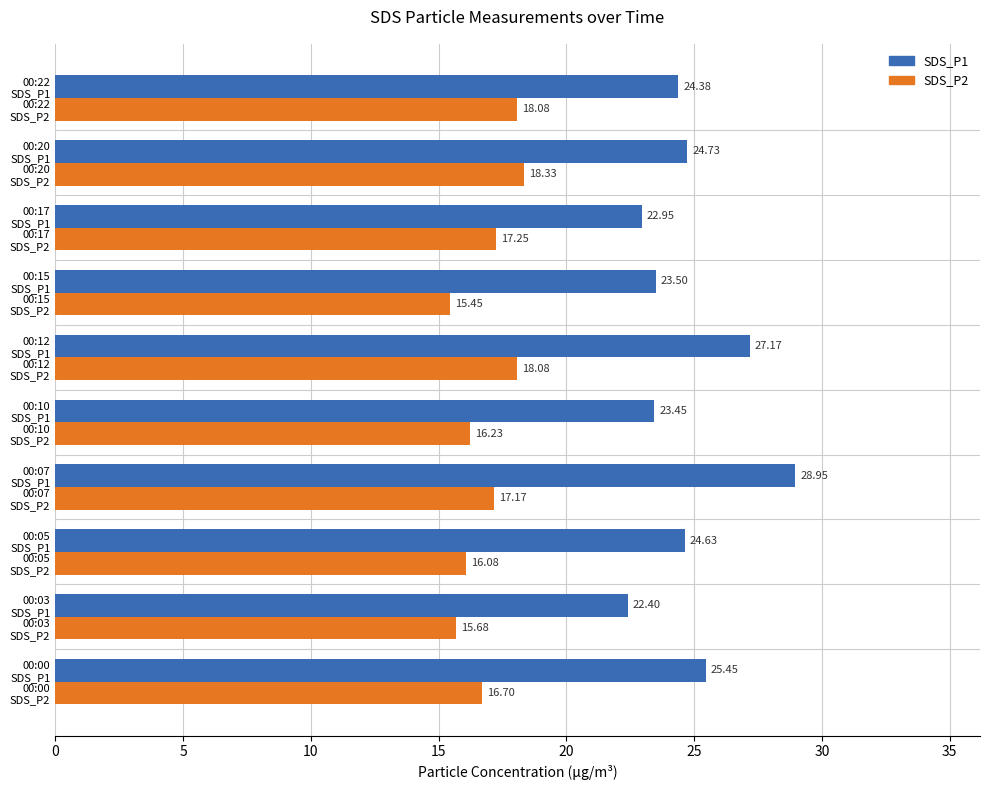

What is the average value of the SDS_P1 series?

24.8